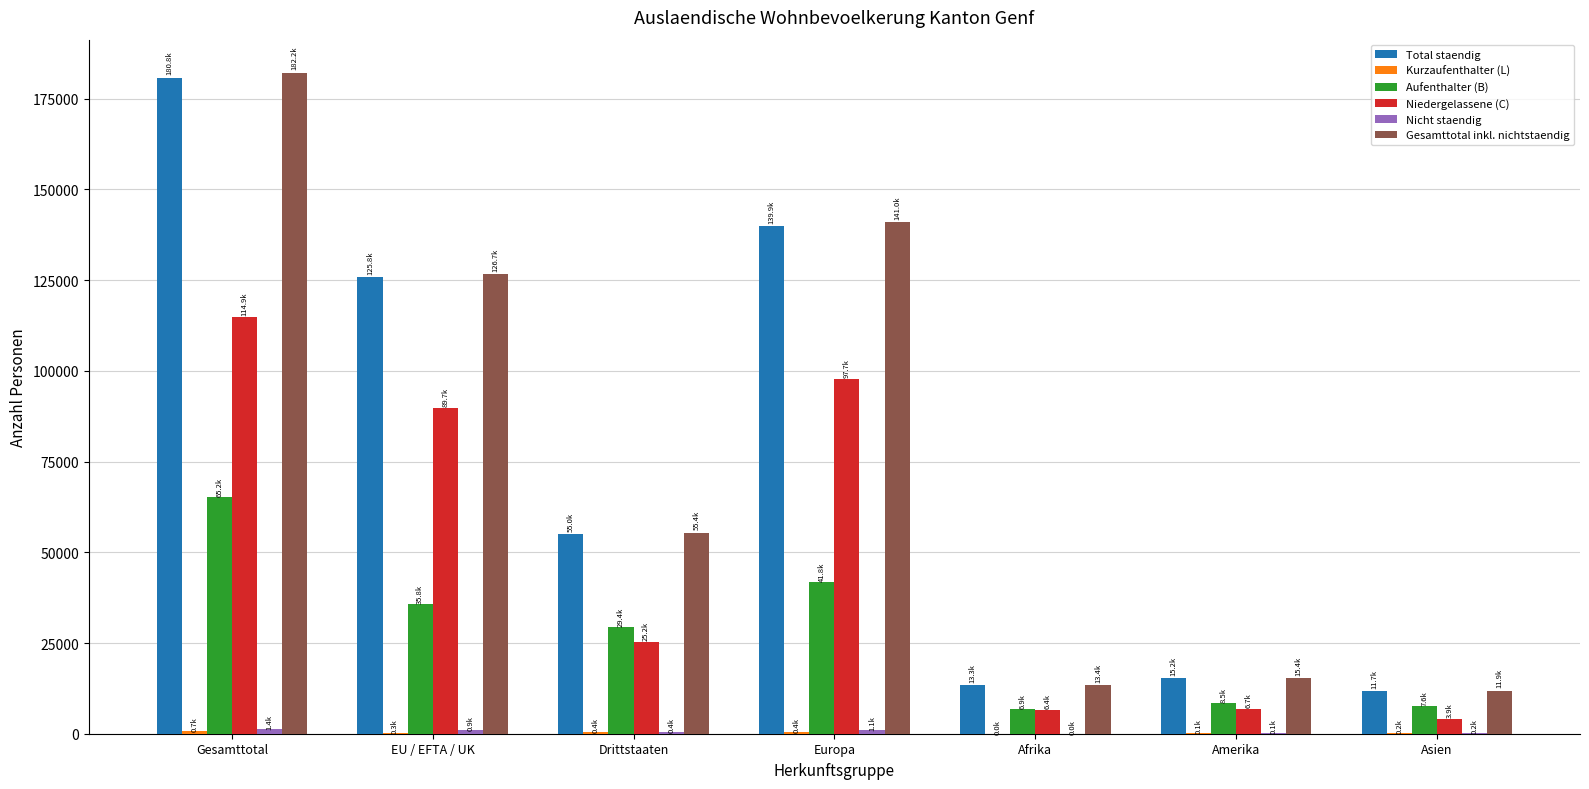

True or false: Gesamttotal inkl. nichtstaendig has a value of 42815 at Europa.

False